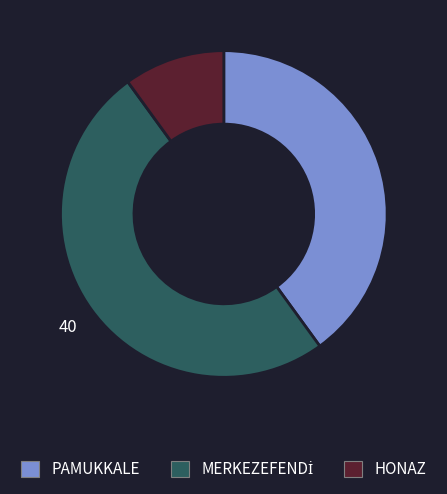

How many segments does this pie chart have?

3